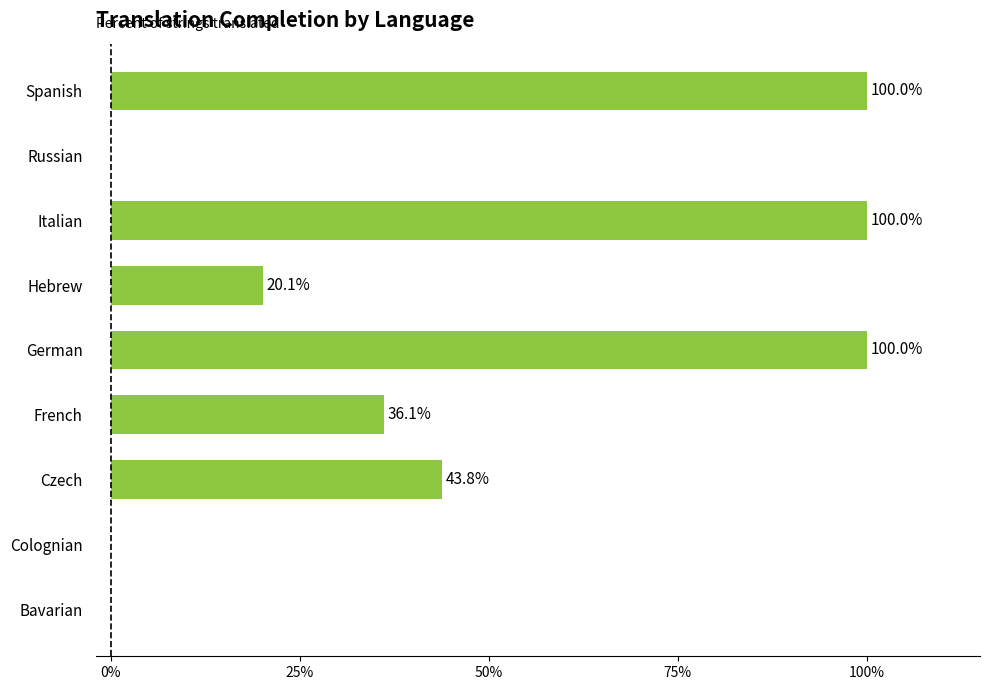

The value at Bavarian is 69.6. True or false?

False